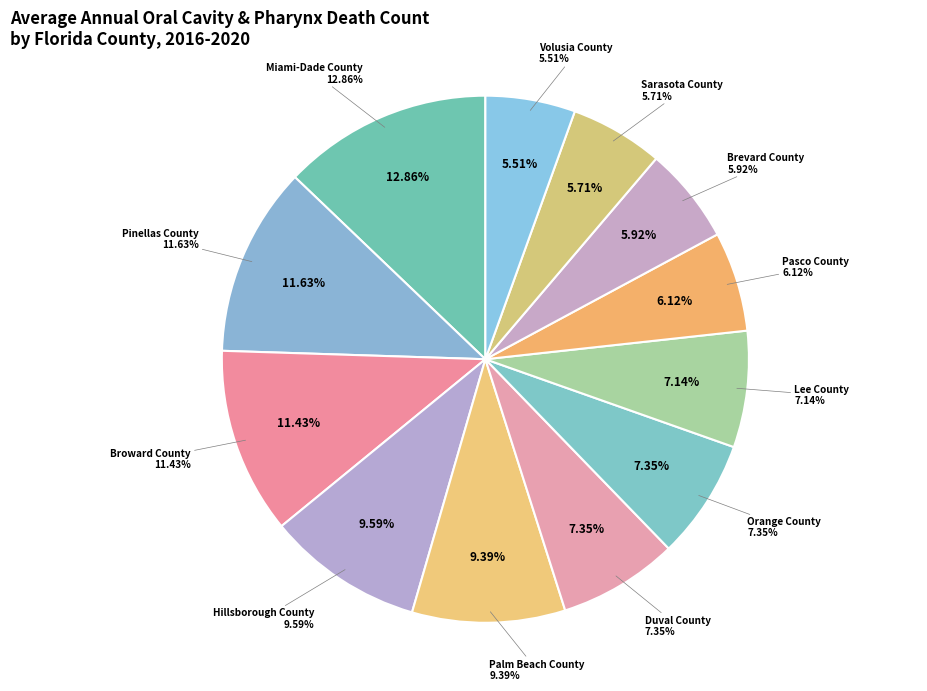

What percentage is NOT represented by Volusia County?

94.5%